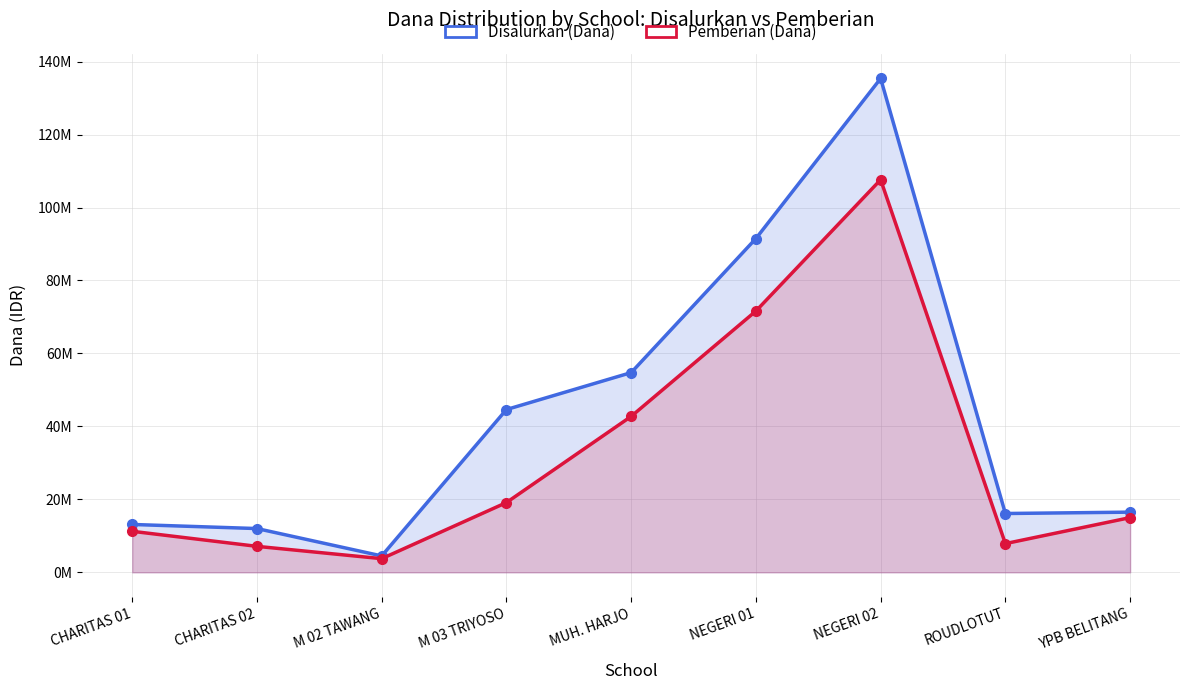

True or false: Disalurkan (Dana) and Pemberian (Dana) cross at least once.

False